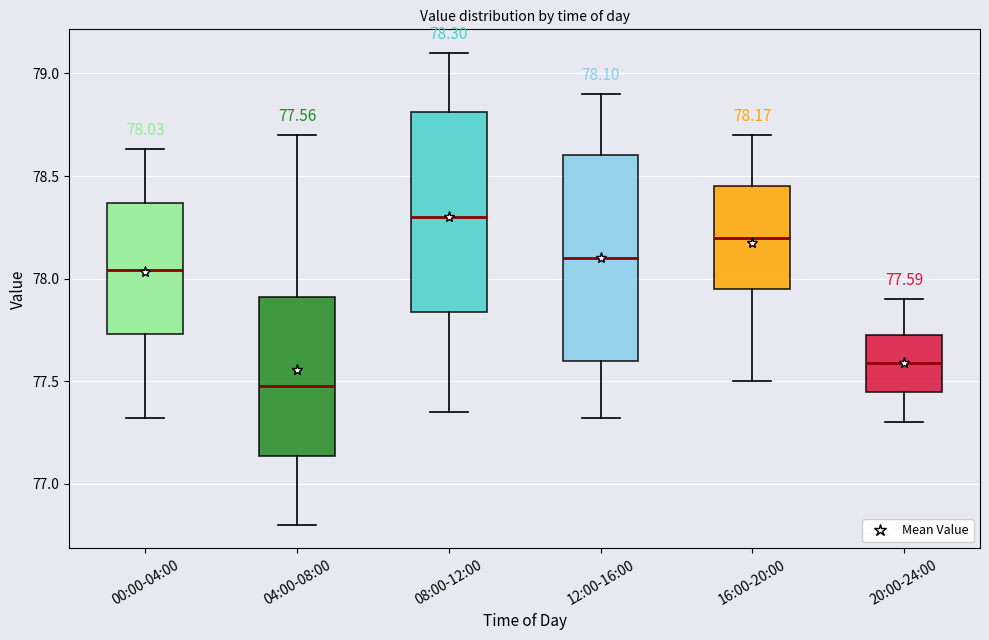

Which box has the lowest median line?

04:00-08:00